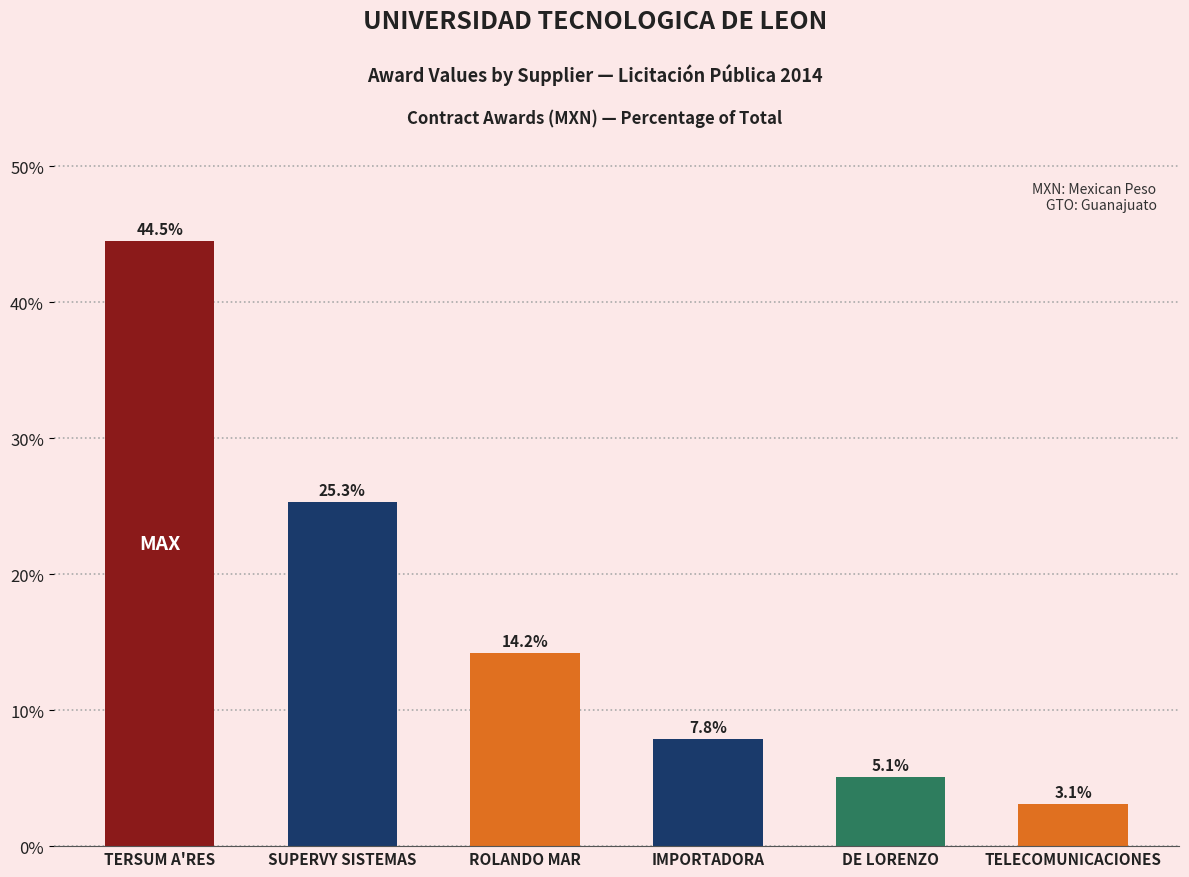

What is the change in value from TERSUM A'RES to DE LORENZO?

-39.4